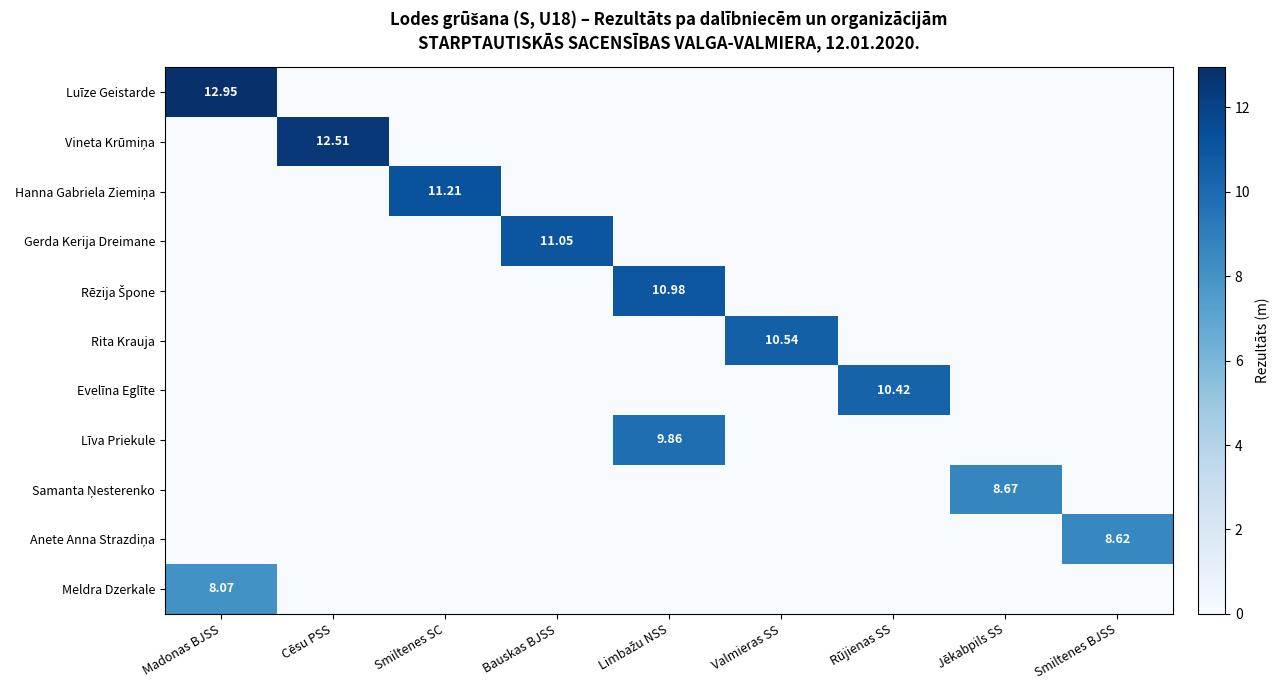

Rank the series by their maximum value, from highest to lowest.

Luīze Geistarde, Vineta Krūmiņa, Hanna Gabriela Ziemiņa, Gerda Kerija Dreimane, Rēzija Špone, Rita Krauja, Evelīna Eglīte, Līva Priekule, Samanta Ņesterenko, Anete Anna Strazdiņa, Meldra Dzerkale